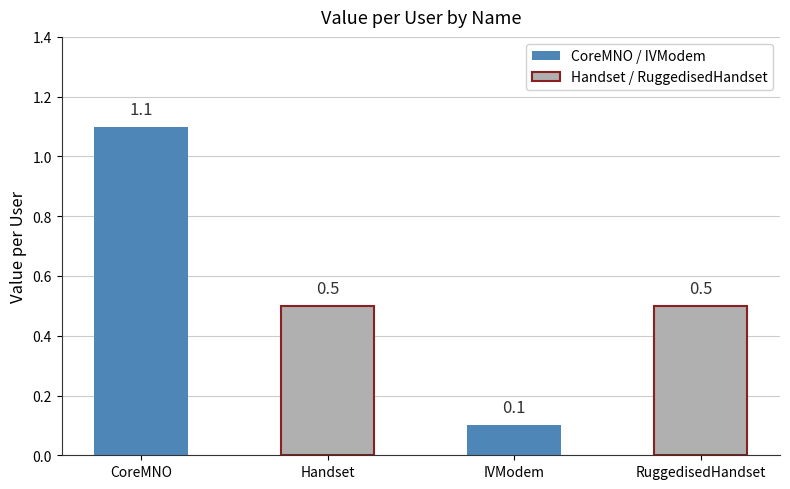

How many series are shown in this chart?

1